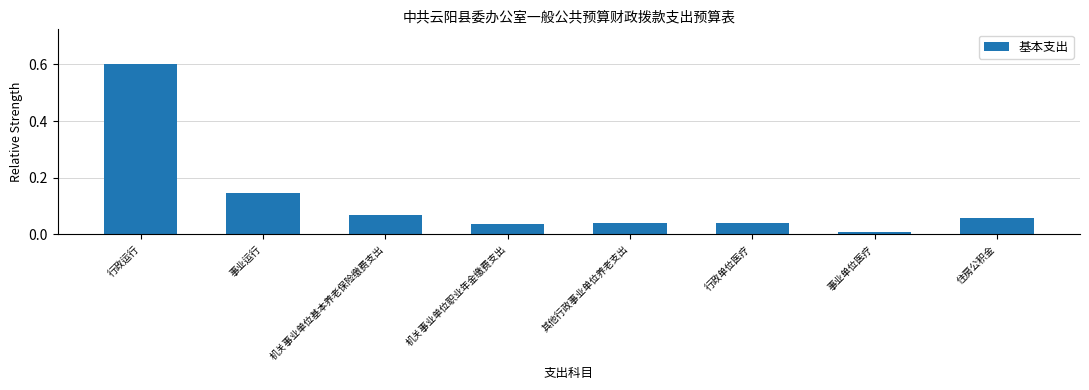

True or false: the data shows 0.0 at 住房公积金.

False